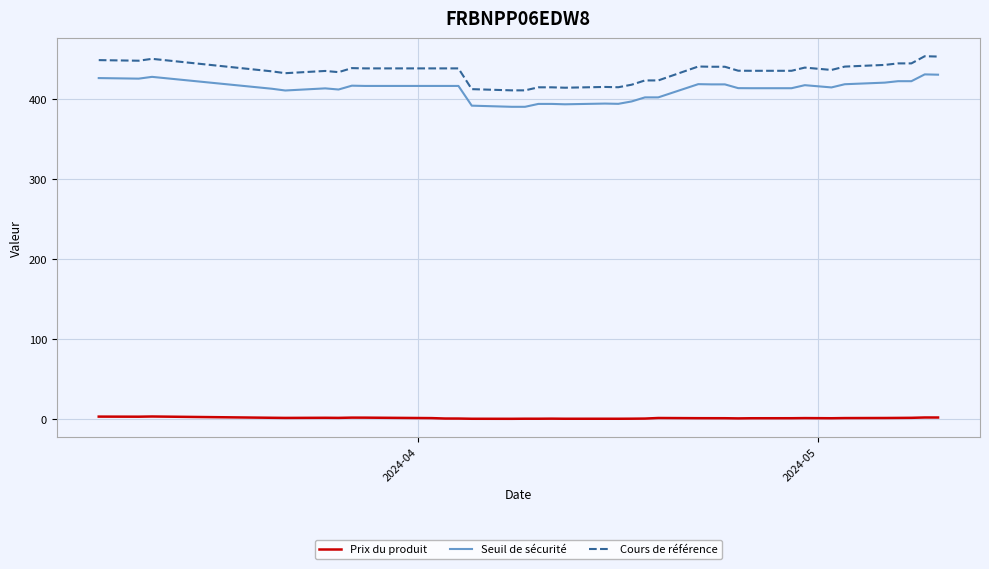

What is the difference between the maximum and minimum values in the Seuil de sécurité series?

40.5